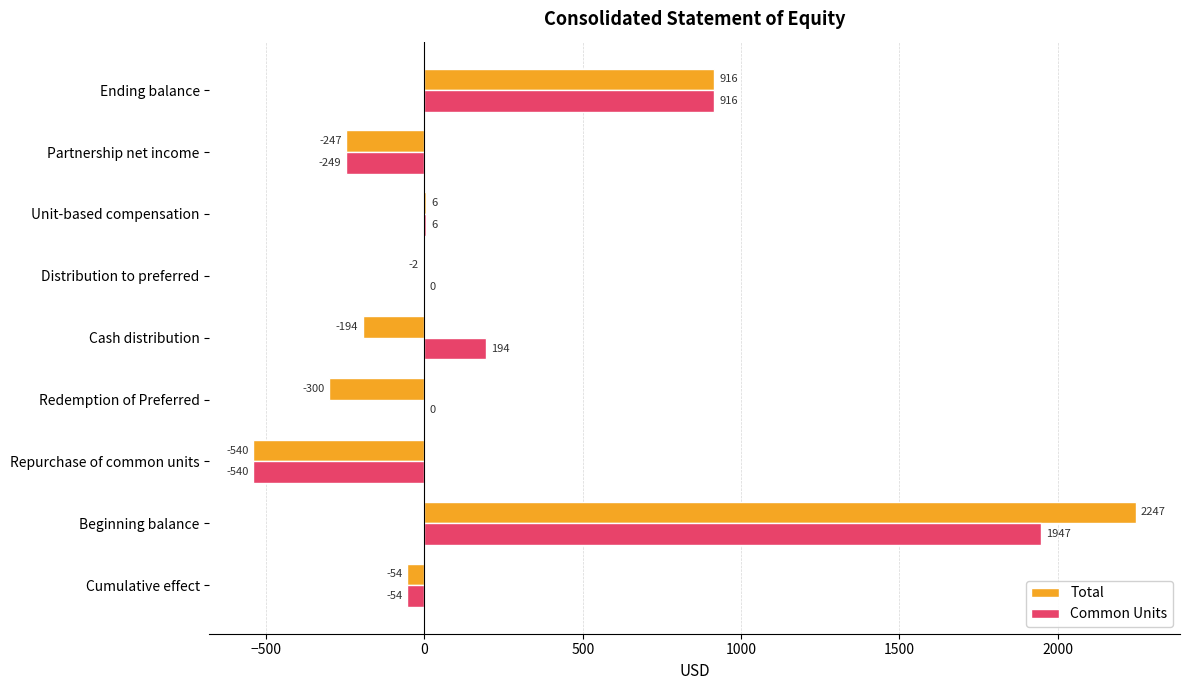

Is the value of Common Units at Cash distribution greater than the value of Total at Repurchase of common units?

Yes